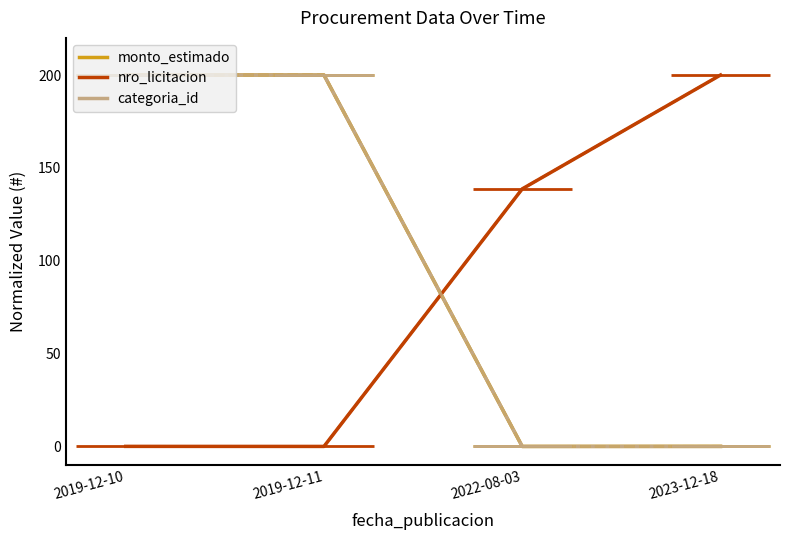

Is the value of monto_estimado at 2023-12-18 greater than the value of categoria_id at 2019-12-10?

No